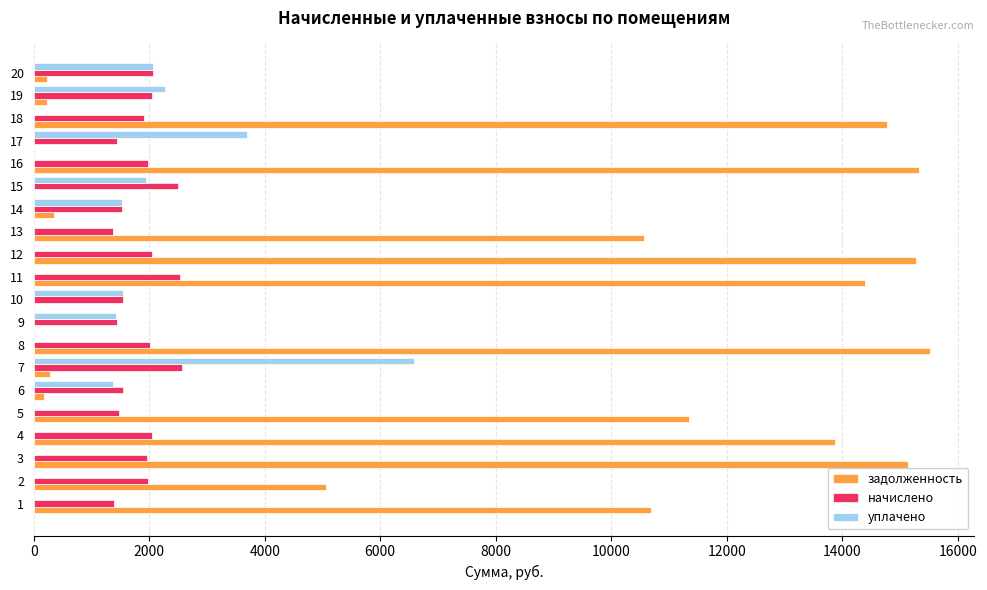

Which series has the largest total across all categories?

задолженность